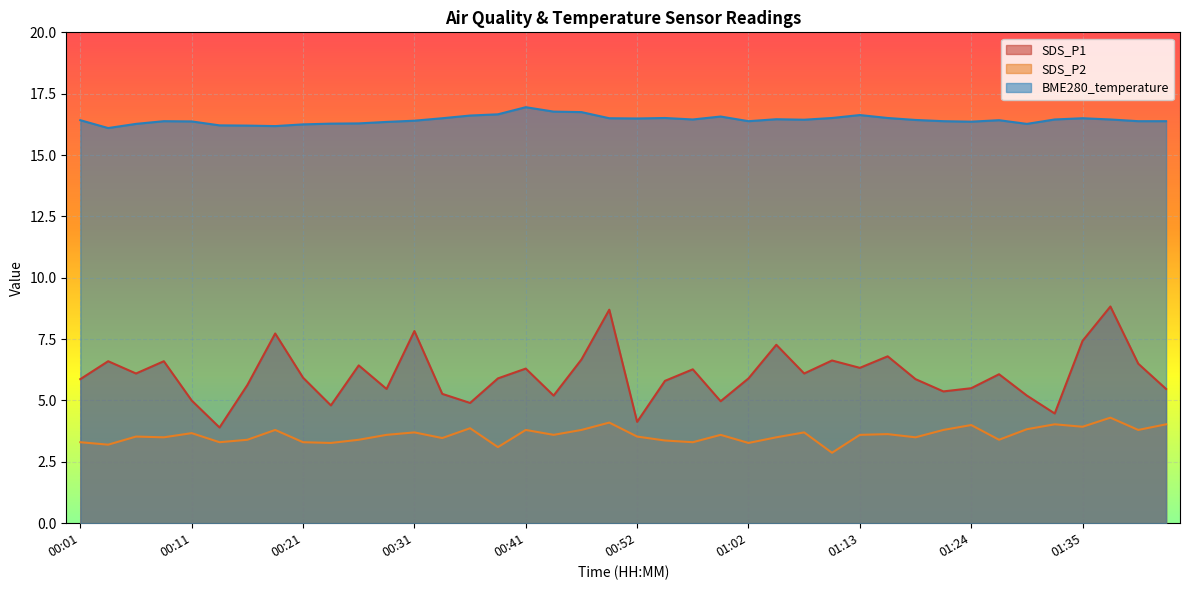

True or false: SDS_P2 and SDS_P1 intersect in this chart.

False